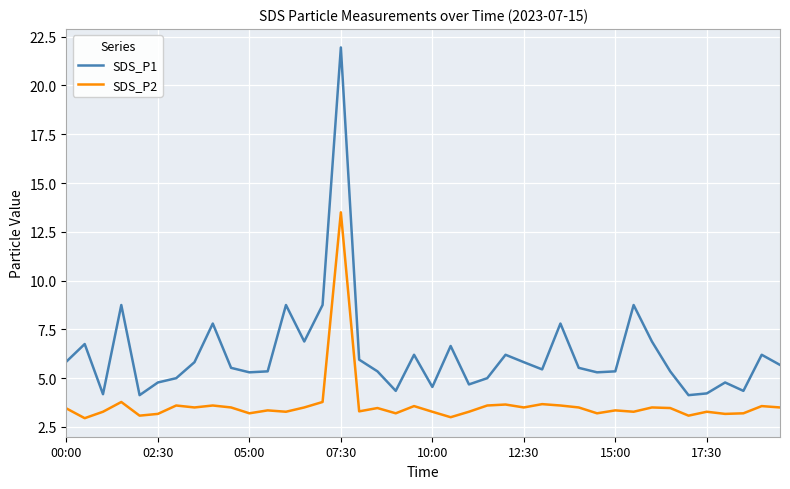

What is the highest value of the SDS_P2 series?

13.5